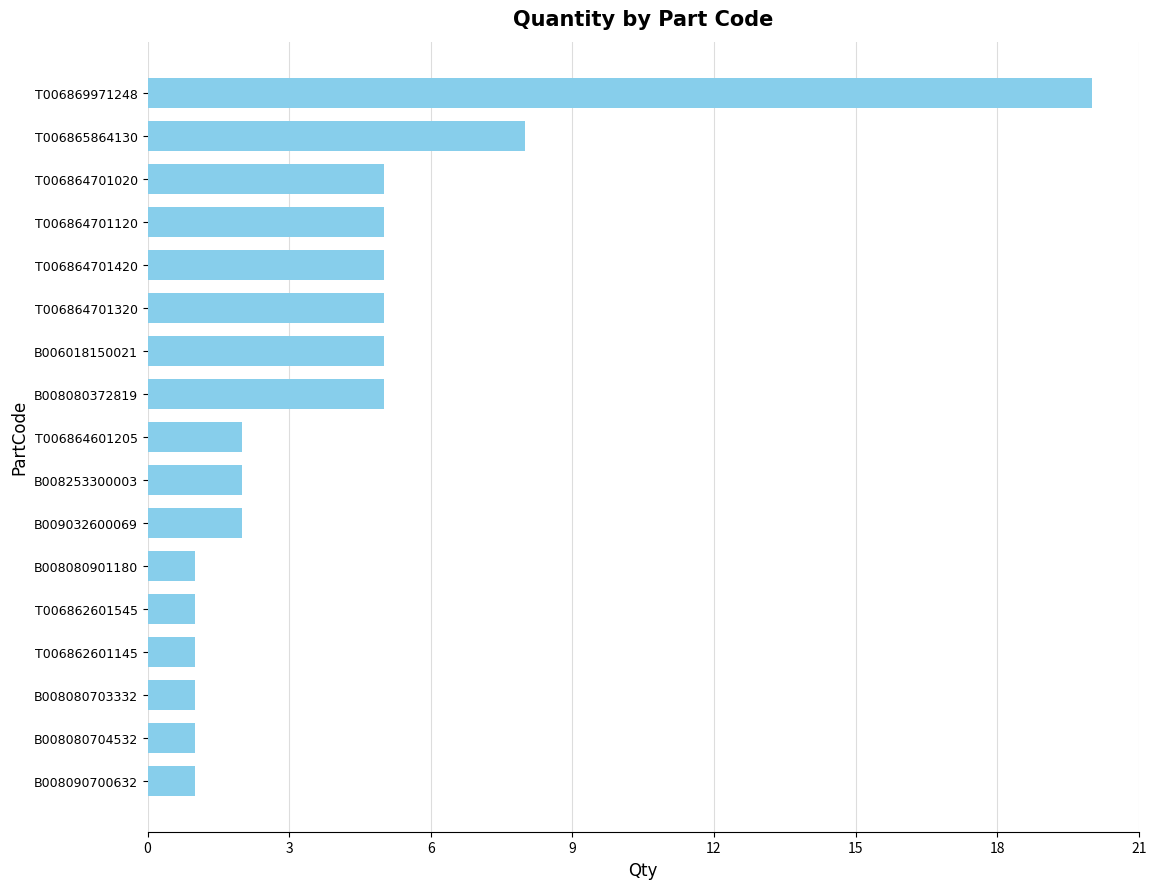

Where is the data nearest to the value 10?

T006865864130